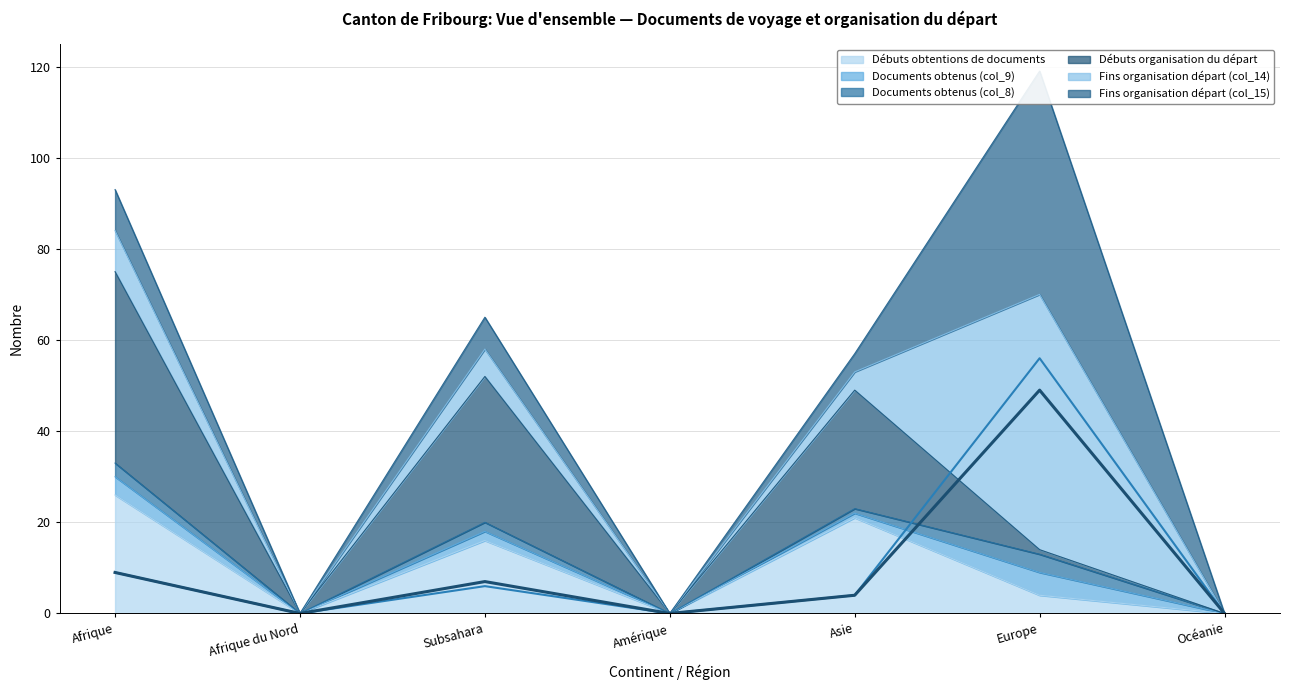

What is the difference between the maximum and second lowest values in the Fins organisation départ (col_14) series?

56